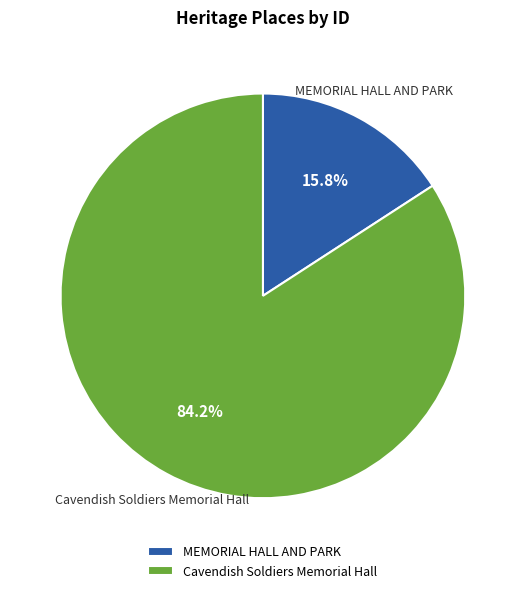

To the nearest percent, what is the average slice percentage?

50%